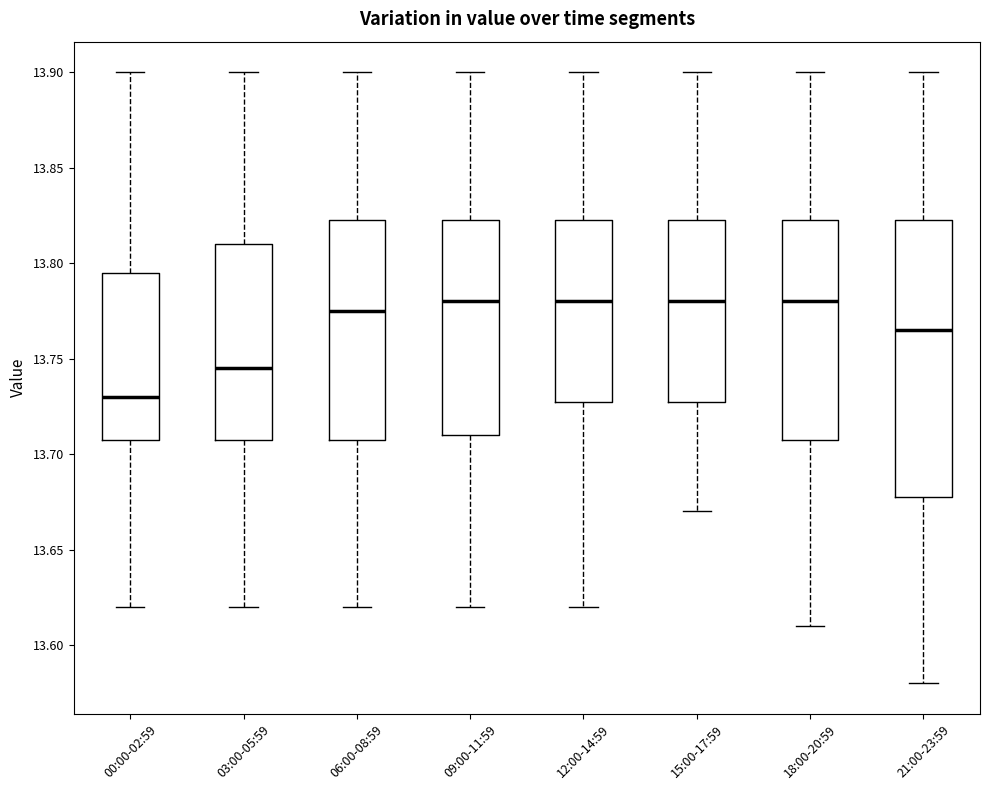

Where does the median line of the box for 00:00-02:59 sit on the y-axis? The values are not printed on the chart, so give them approximately, as read against the axis.

13.730